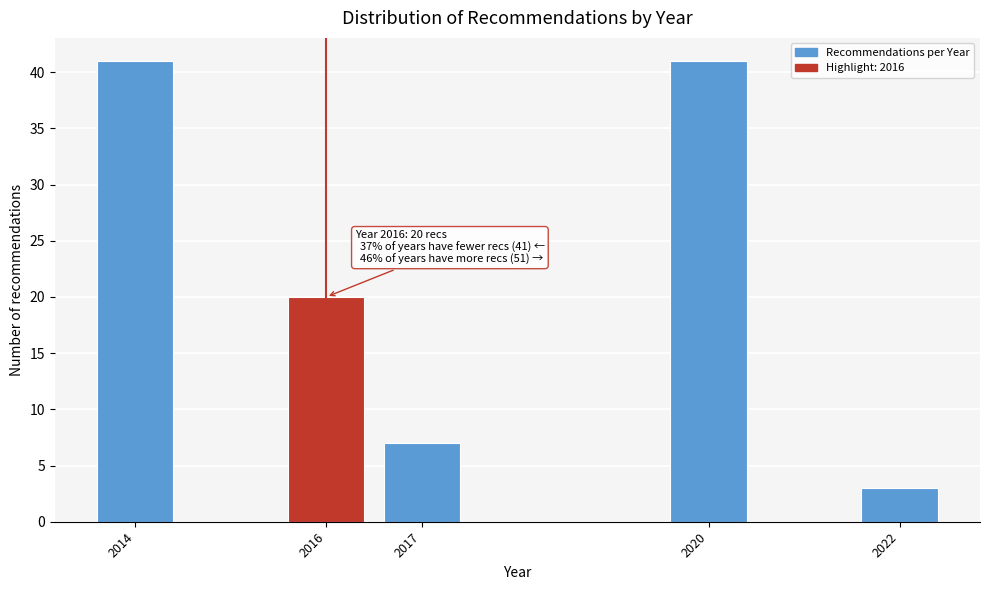

Reading left to right, extract all data points from this chart.

2014=41	2016=20	2017=7	2020=41	2022=3